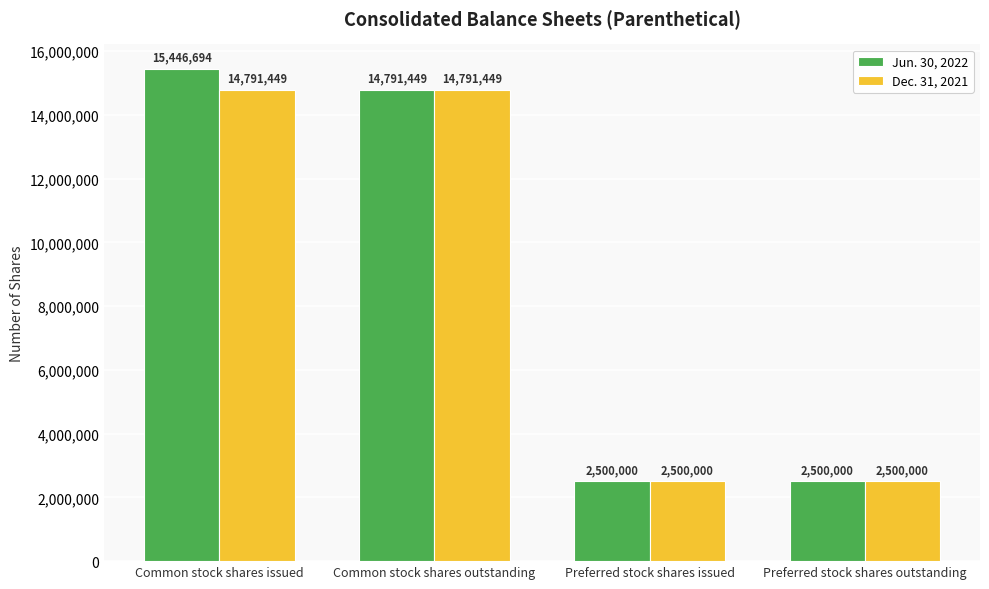

What value does the Jun. 30, 2022 series have at Common stock shares outstanding?

14791449